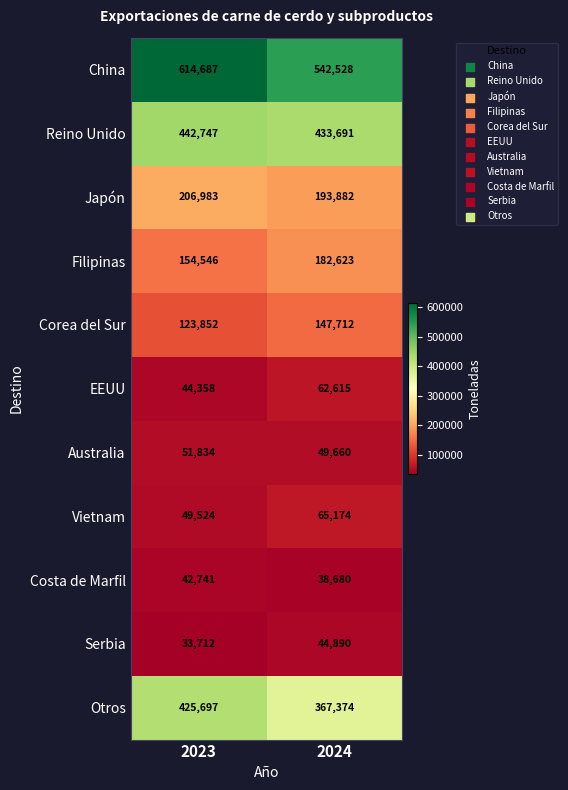

True or false: Costa de Marfil has a value of 42741 at 2023.

True